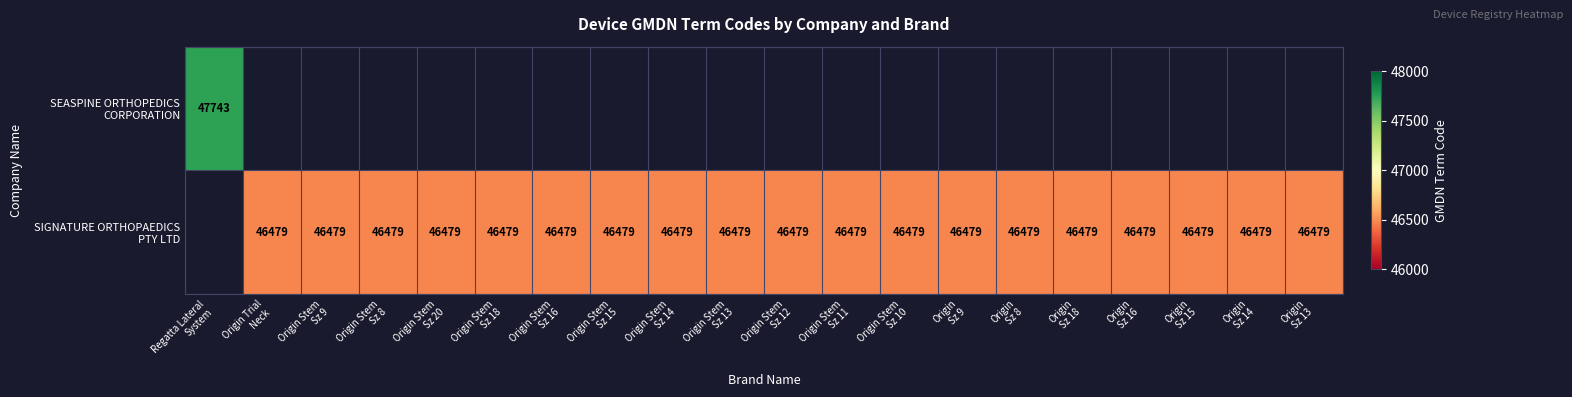

Which has a higher value, Origin
Sz 16 or Origin Stem
Sz 11?

Origin Stem
Sz 11